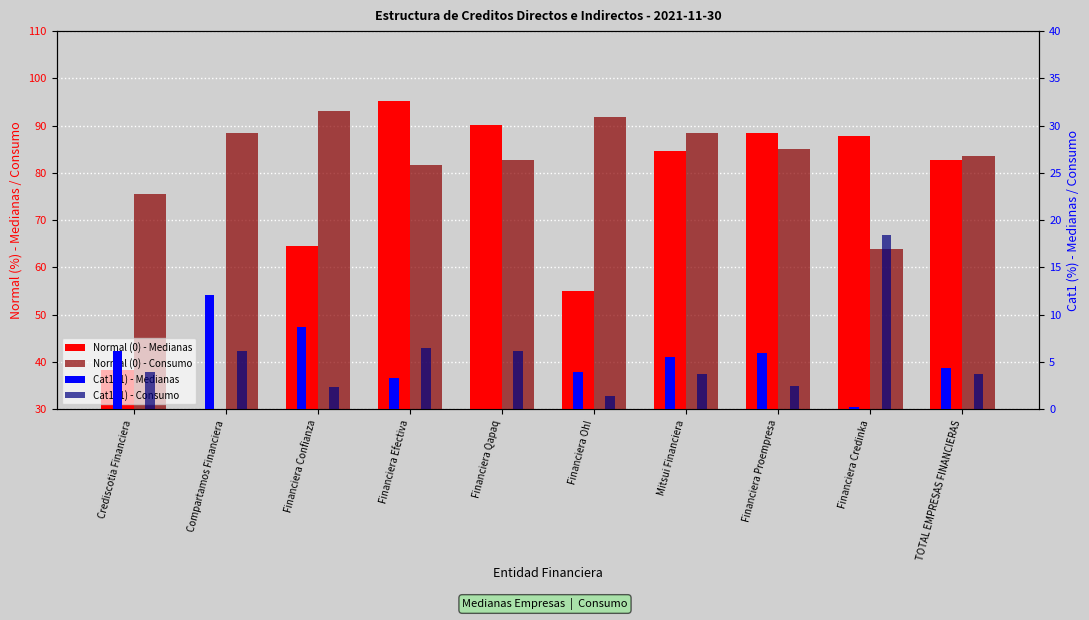

Which category has the highest value in the Normal (0) - Consumo series?

Financiera Confianza